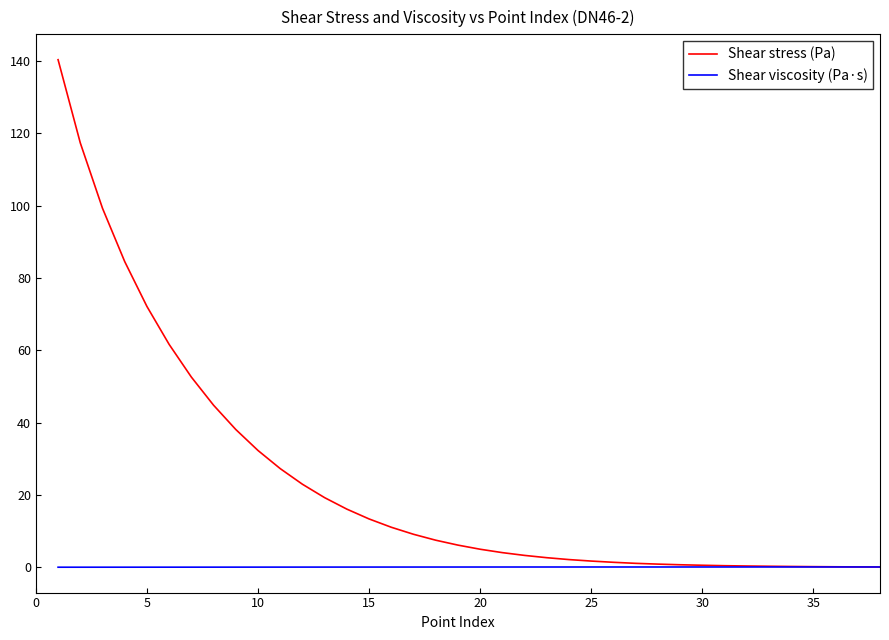

List the series in order of their overall mean, highest first.

Shear stress (Pa), Shear viscosity (Pa·s)